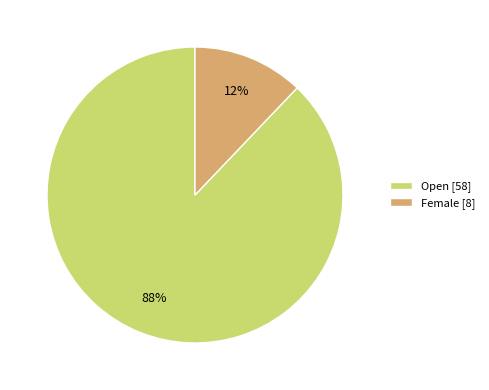

Rank the categories by value from highest to lowest.

Open [58], Female [8]